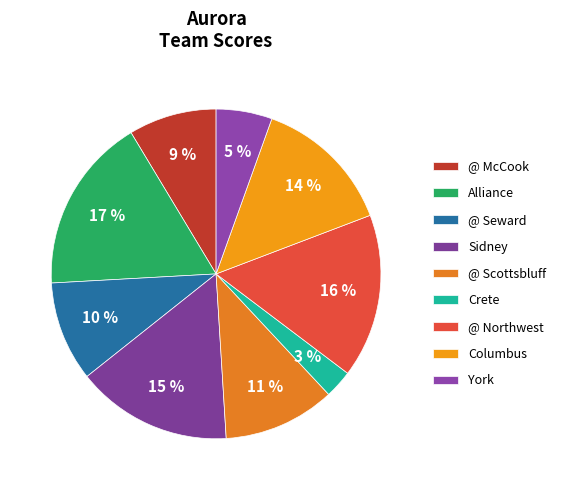

True or false: Columbus accounts for 21% of the total.

False